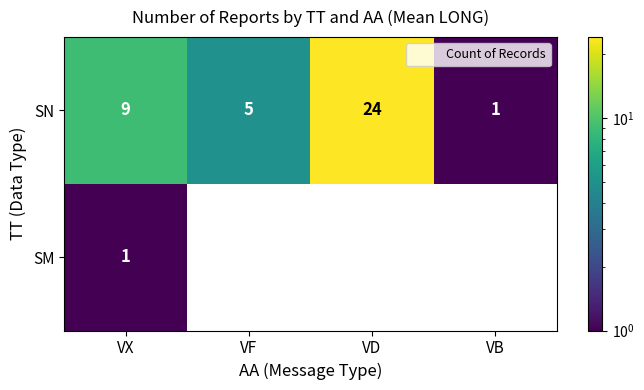

Count the SM values in the range 0 to 1.

4